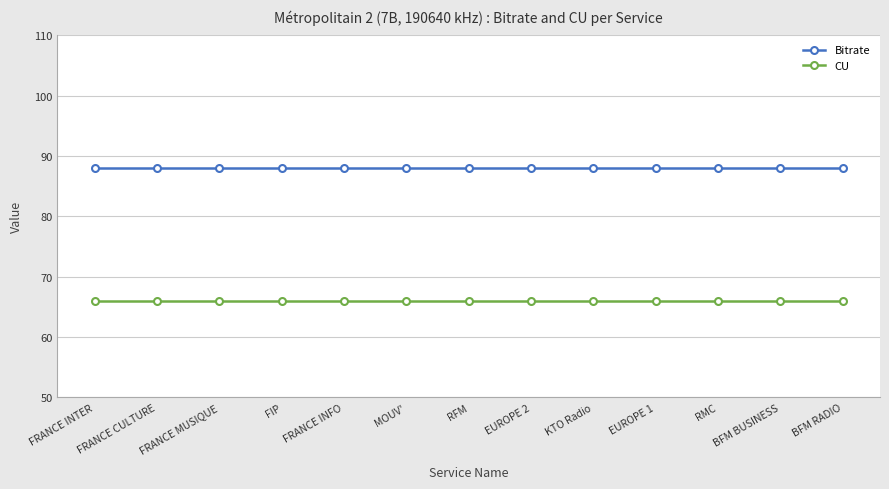

What is the value of the Bitrate point at the 11th from the left?

88